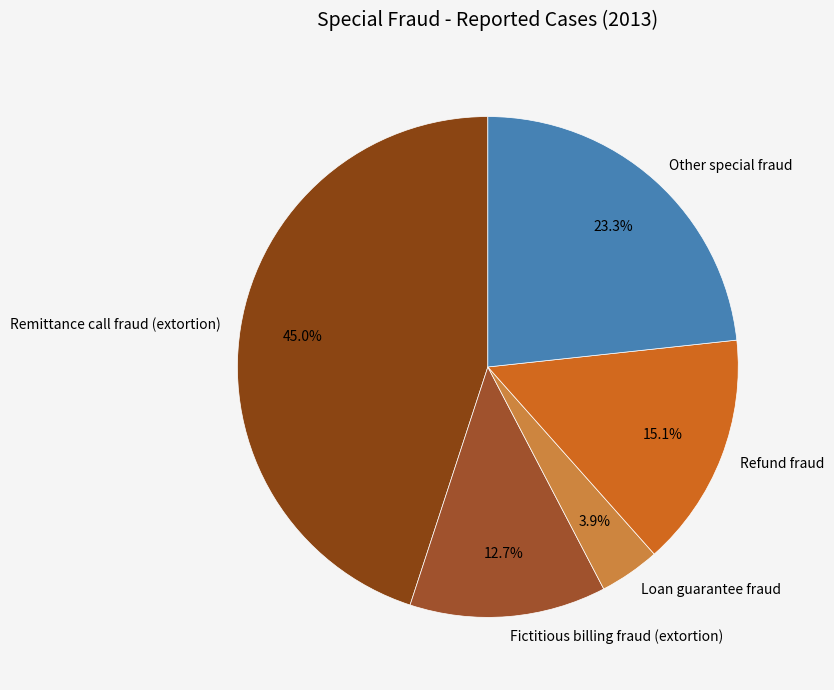

To the nearest percent, what percentage of the pie is Fictitious billing fraud (extortion)?

13%